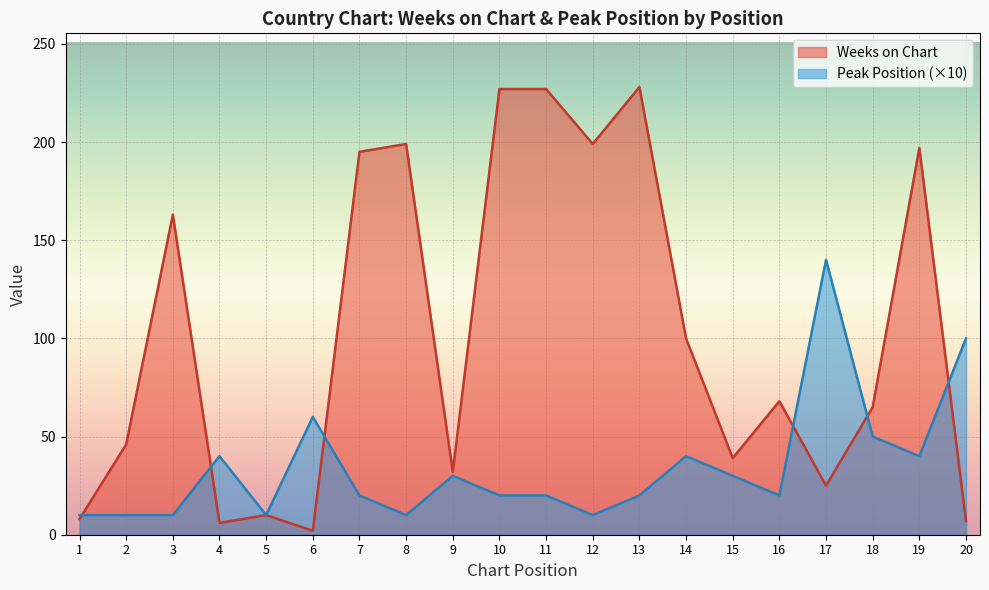

What value does the Weeks on Chart series have at 12?

199